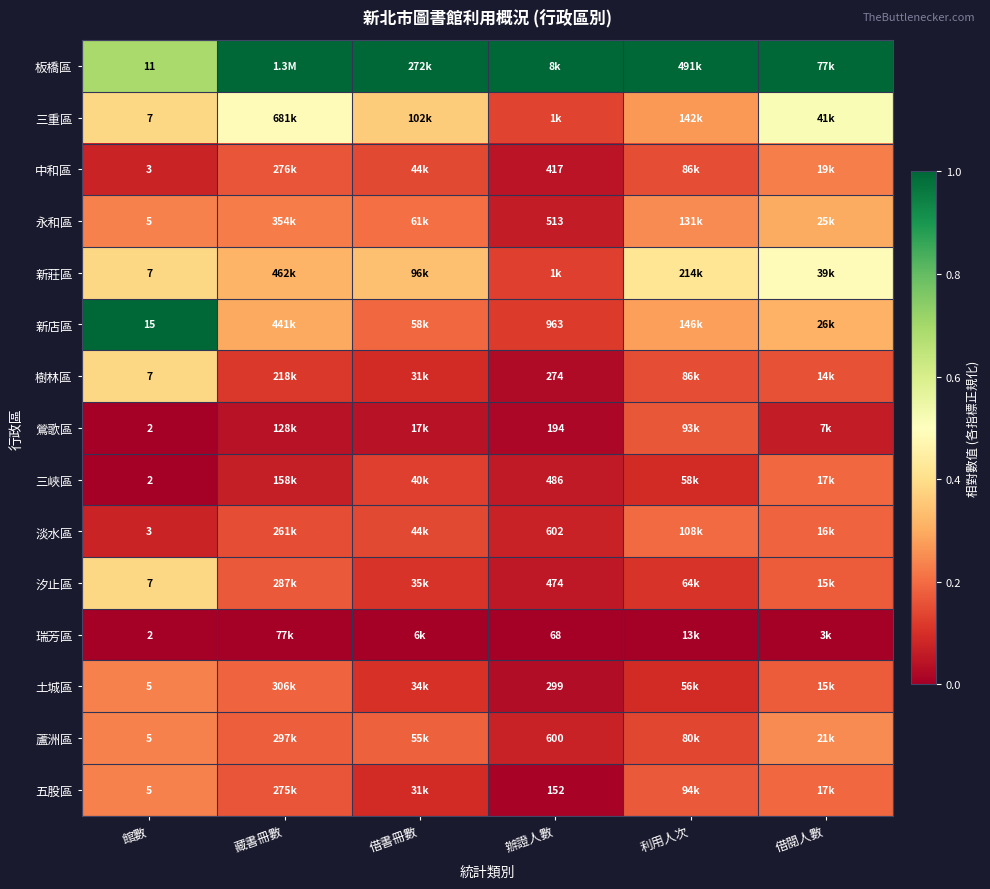

Is it true that 新莊區 equals 0.3 at 借閱人數?

False